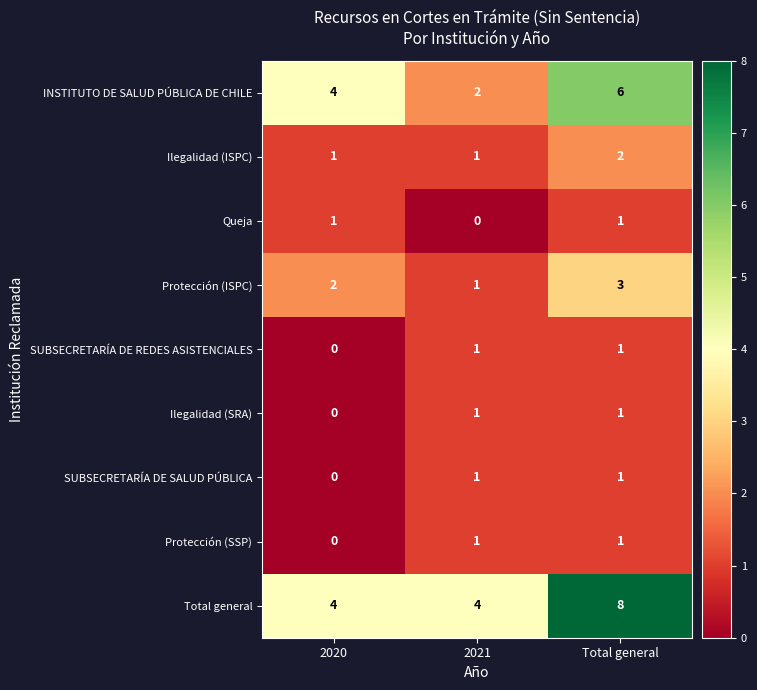

Is it true that Queja equals 2 at Total general?

False